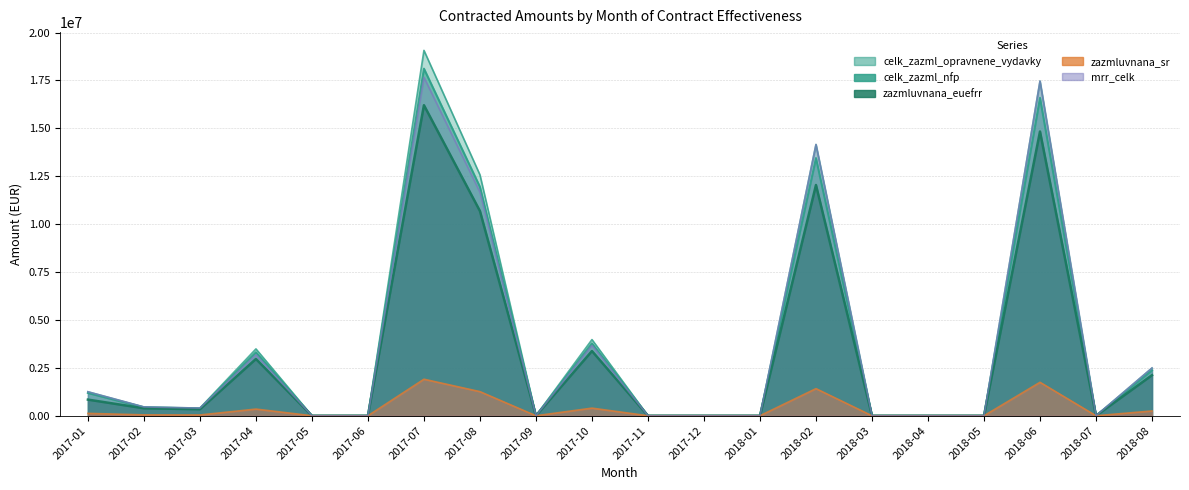

The value of zazmluvnana_euefrr at 2018-02 is 20577850.8. True or false?

False